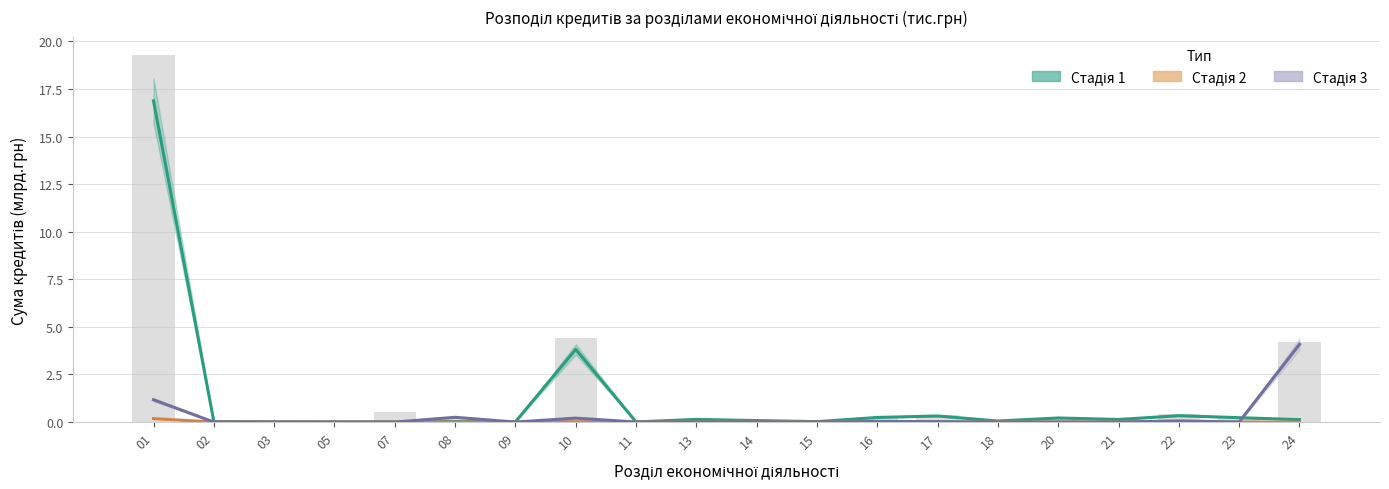

Is the value of Стадія 2 at 09 greater than the value of Стадія 3 at 10?

No